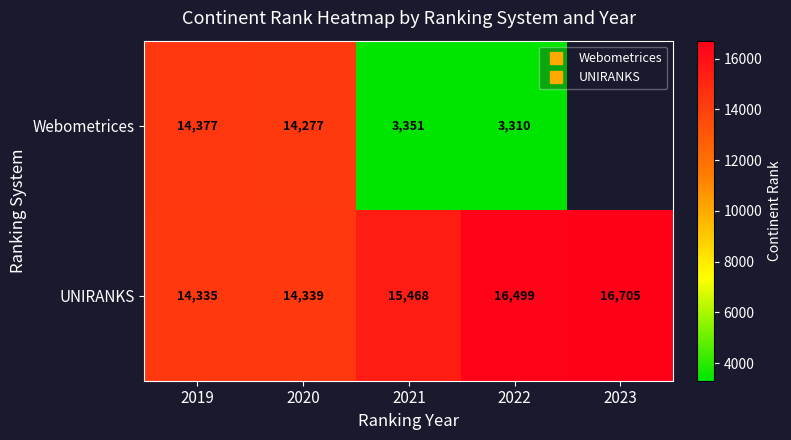

Which label corresponds to the smallest value in the chart?

2022